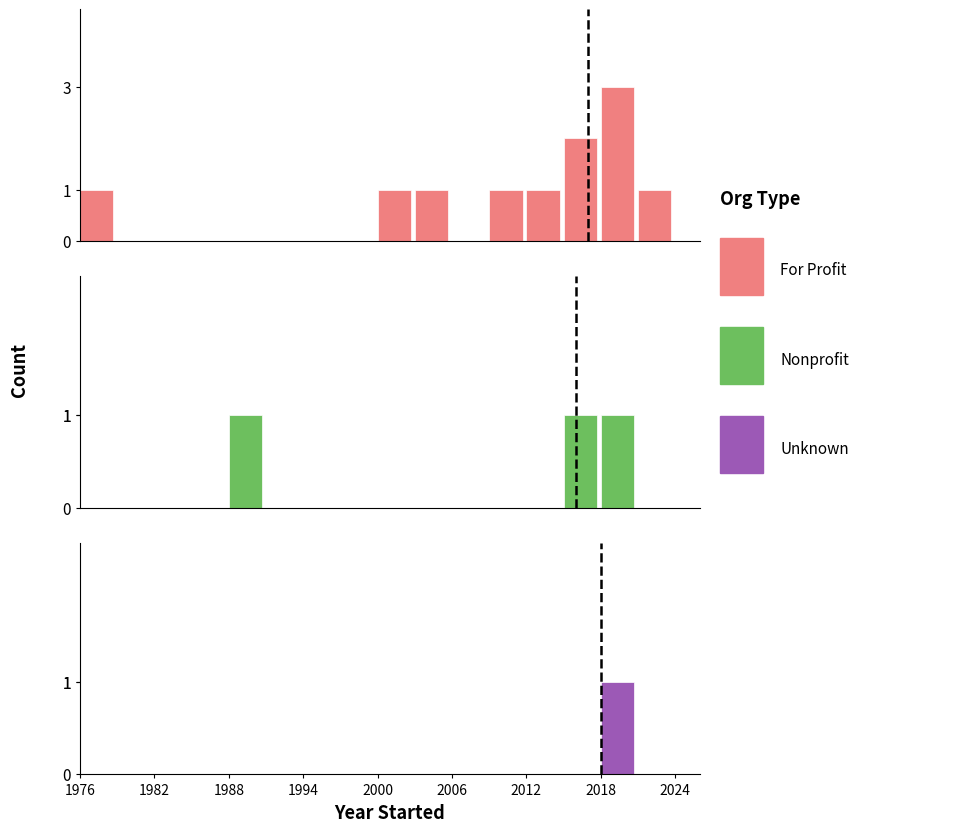

Which category has the lowest value in the For Profit series?

1982